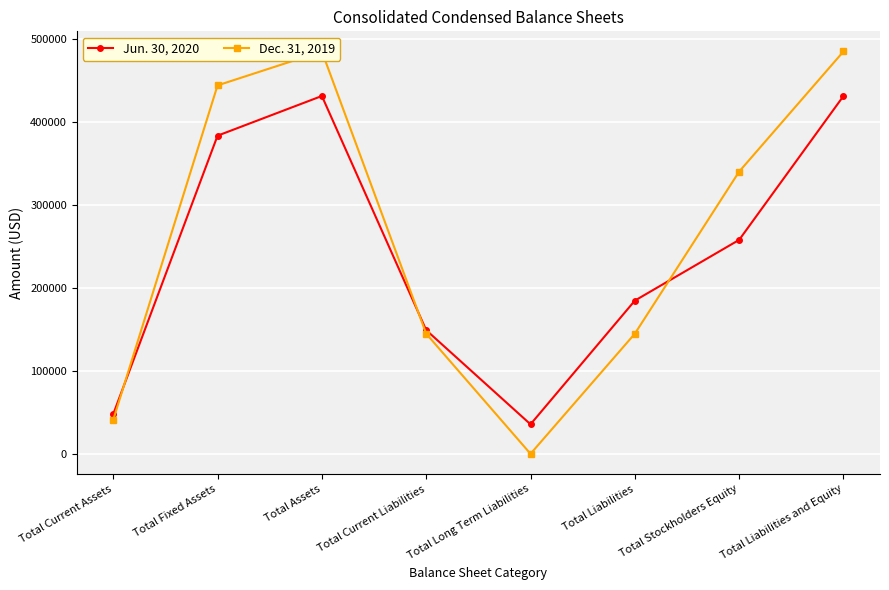

True or false: Jun. 30, 2020 has more than 2 points higher than both neighbors.

False